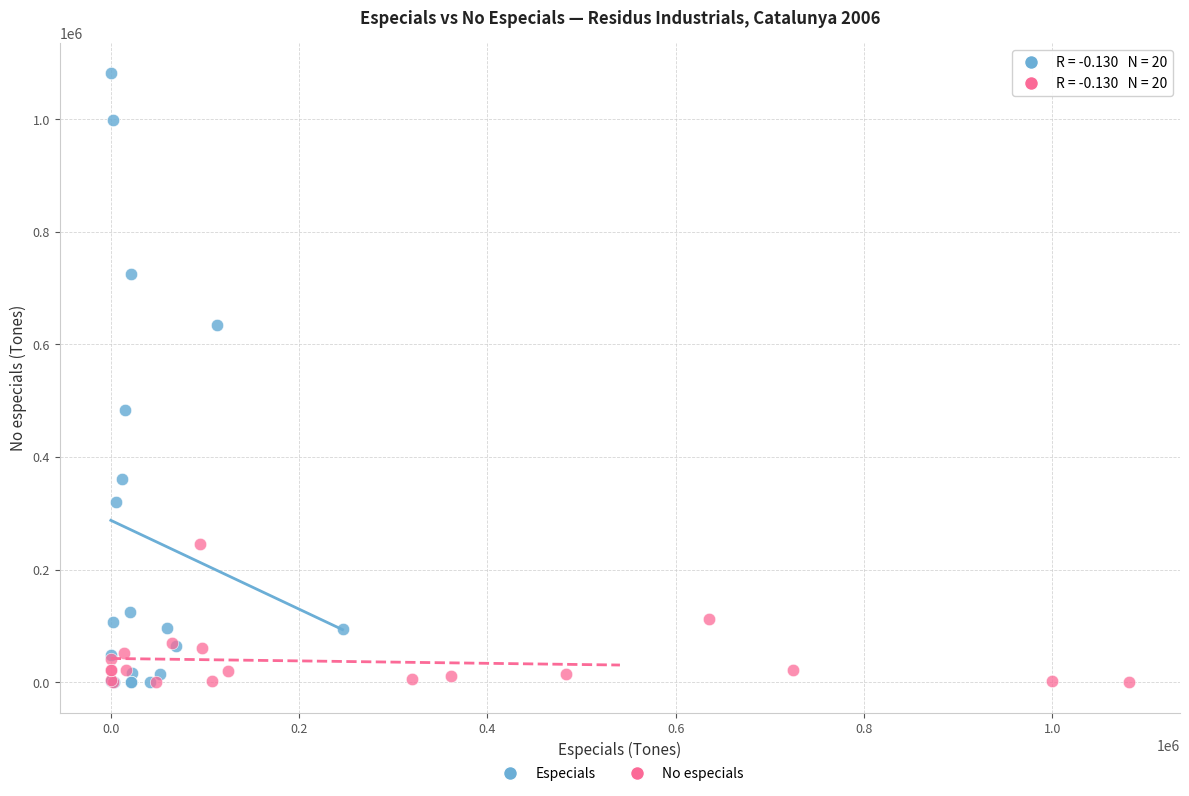

Which series reaches the maximum Y coordinate?

Especials